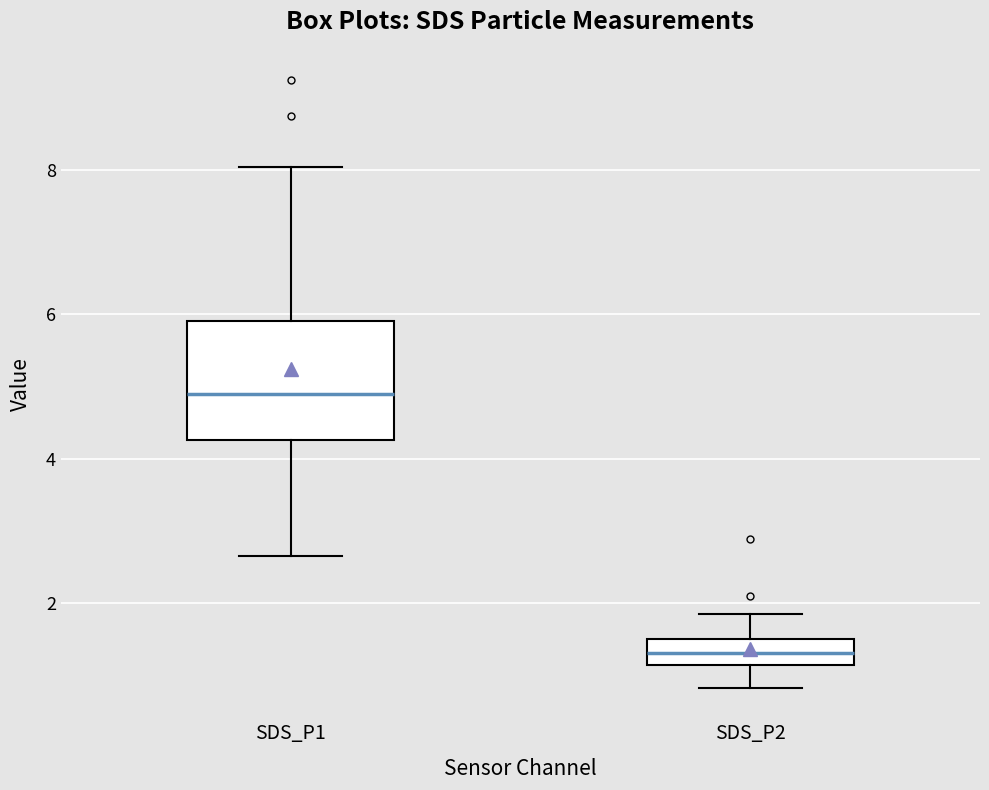

Where is the upper edge of the box for SDS_P1 on the y-axis? The values are not printed on the chart, so give them approximately, as read against the axis.

6.0